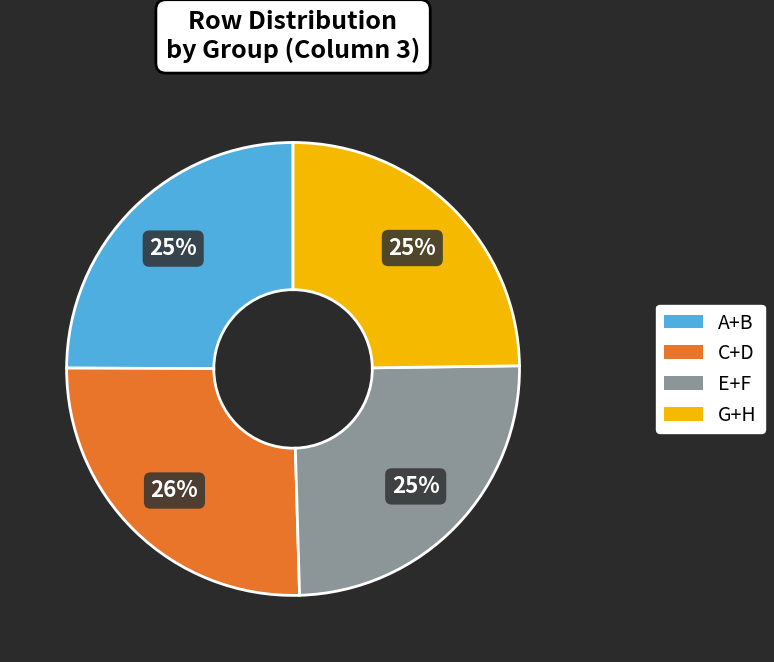

To the nearest percent, what is the average slice percentage?

25%